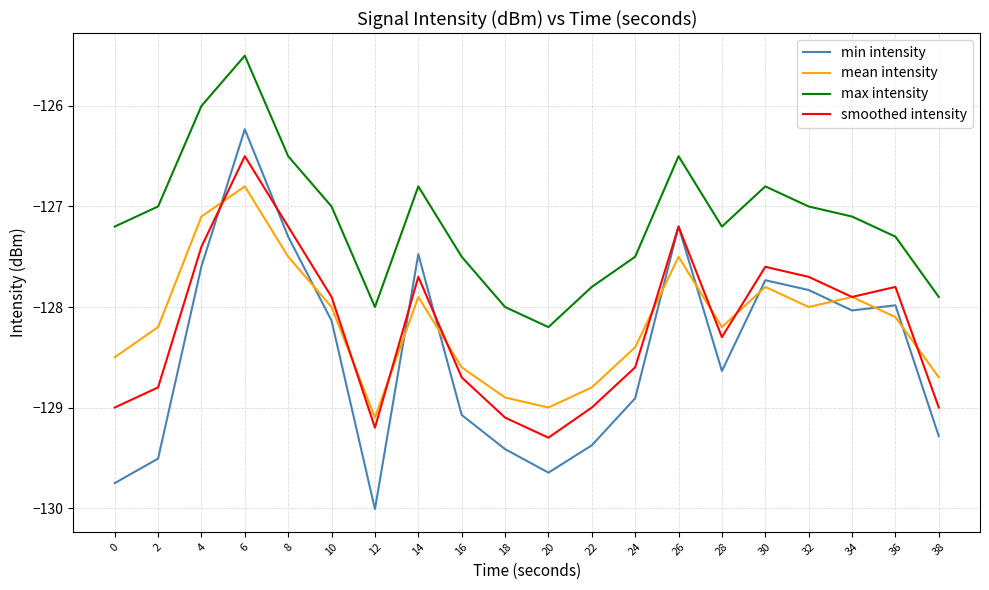

True or false: smoothed intensity and mean intensity cross at least once.

True